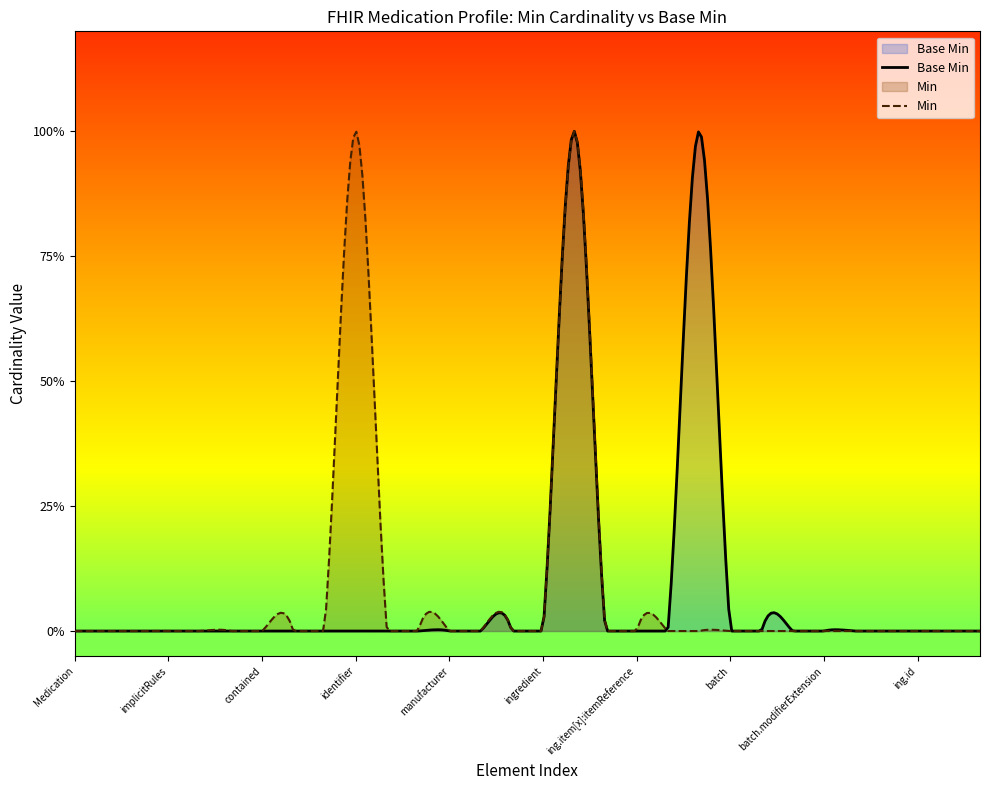

What is the difference between the maximum and minimum values?

1